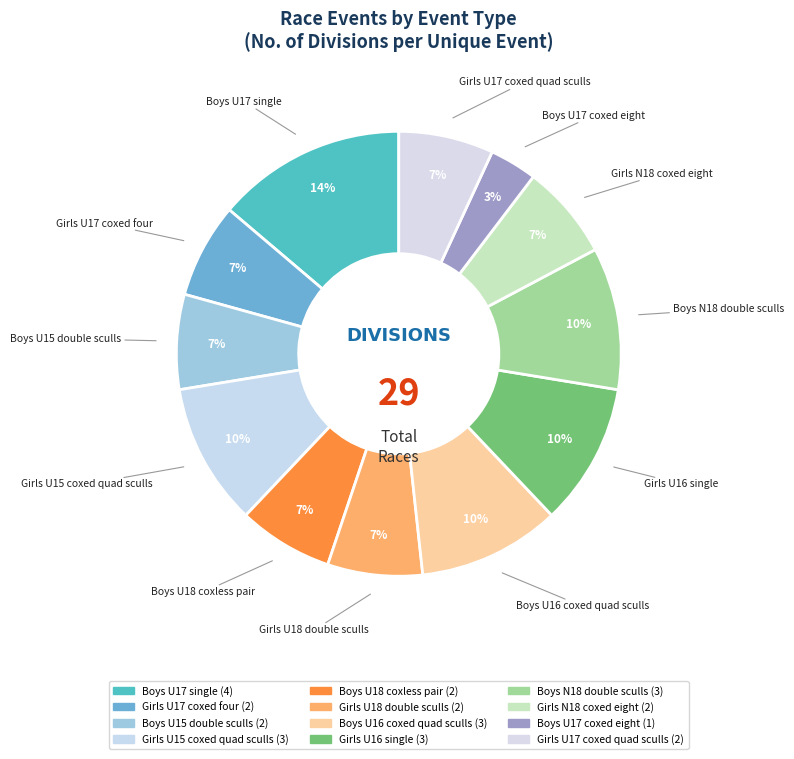

How many segments does this pie chart have?

12